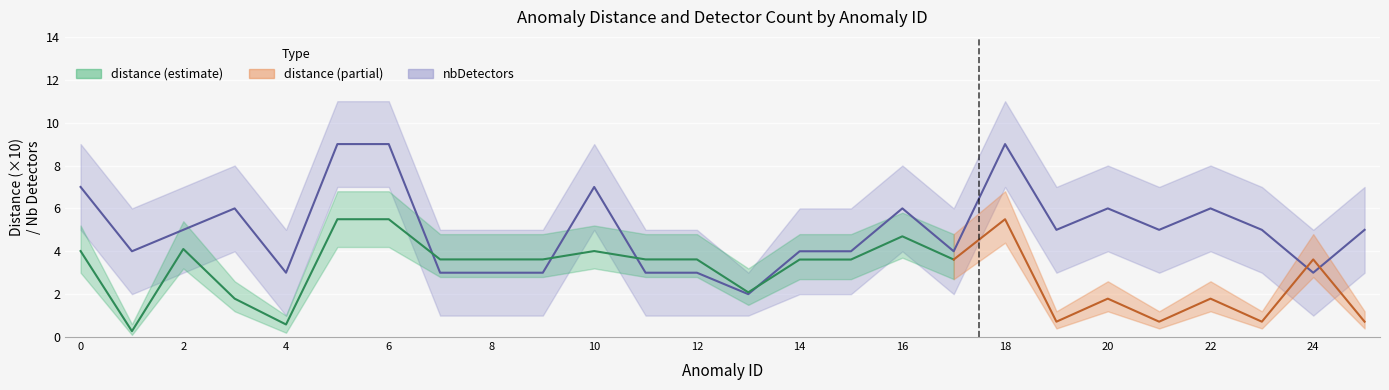

Is it true that the value at 16 is 1?

False